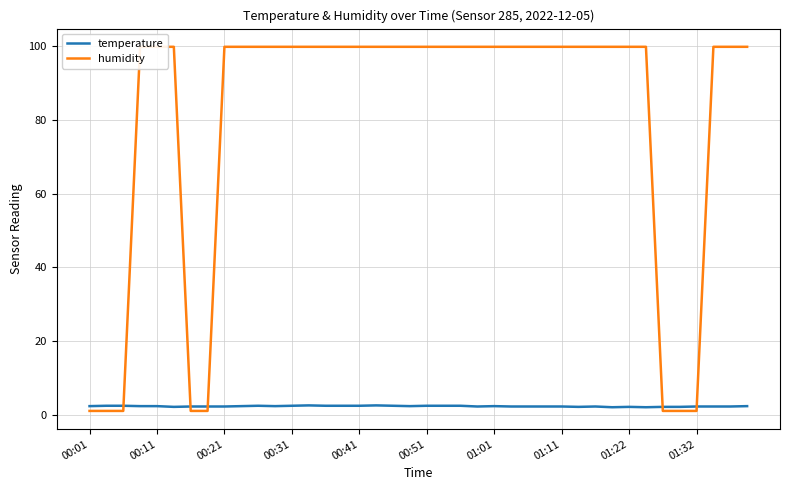

What is the difference between the second highest and second lowest values in the temperature series?

0.5